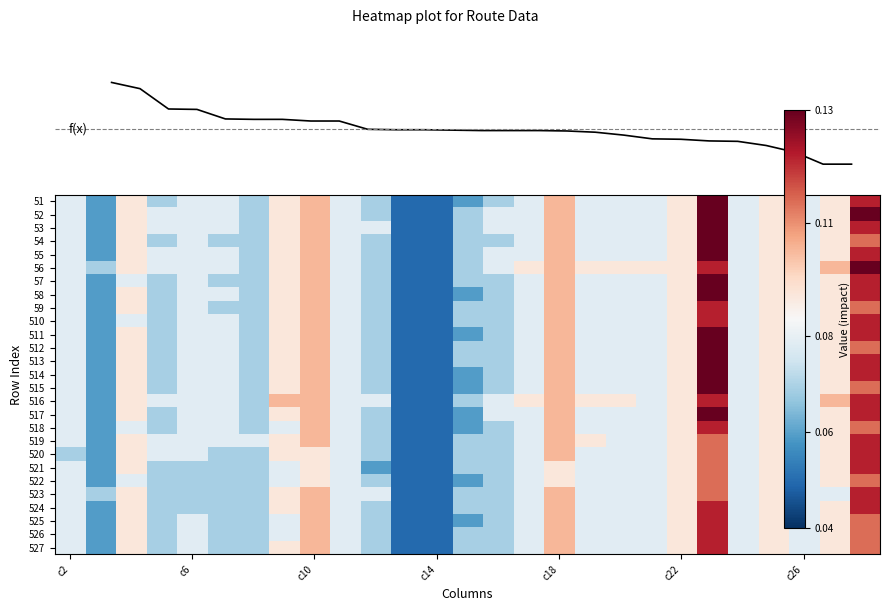

How many distinct data groups are displayed?

27